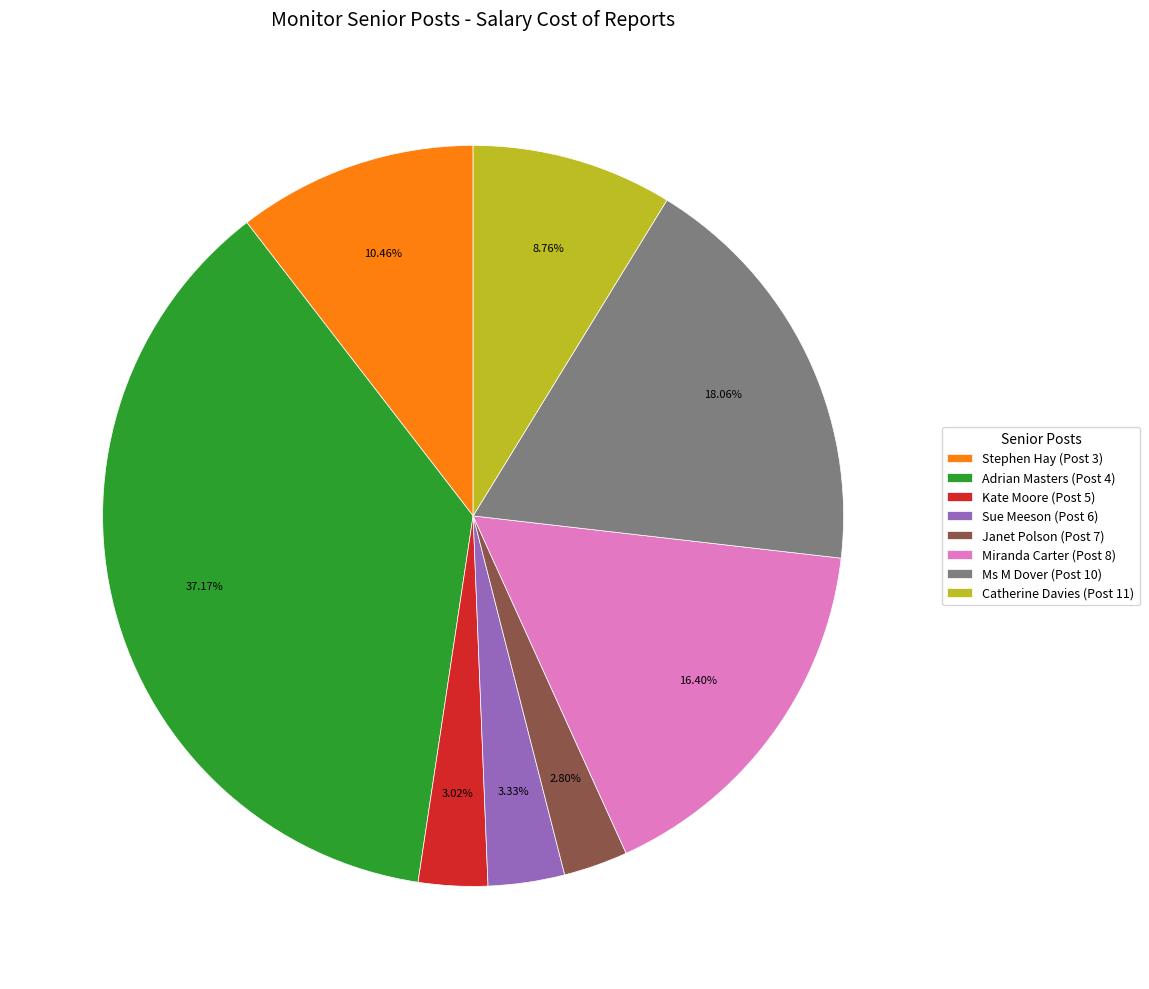

Which has a higher value, Sue Meeson (Post 6) or Catherine Davies (Post 11)?

Catherine Davies (Post 11)